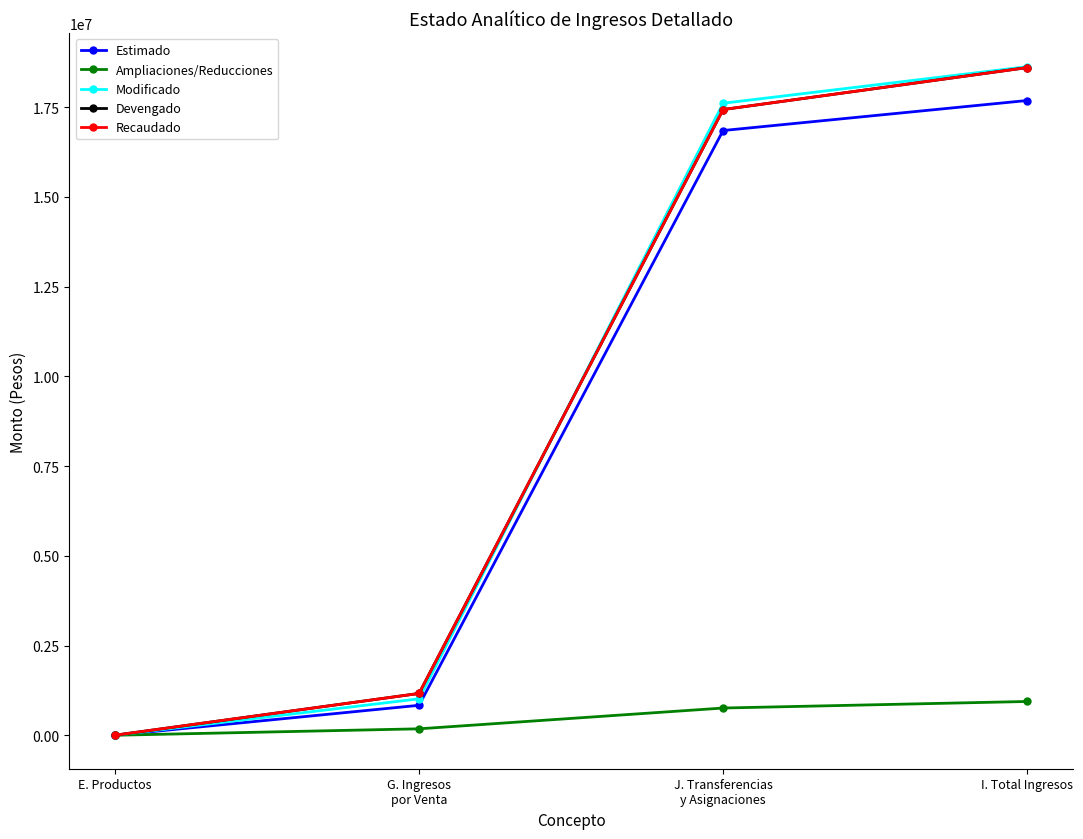

What is the maximum value shown in the chart?

18628098.1